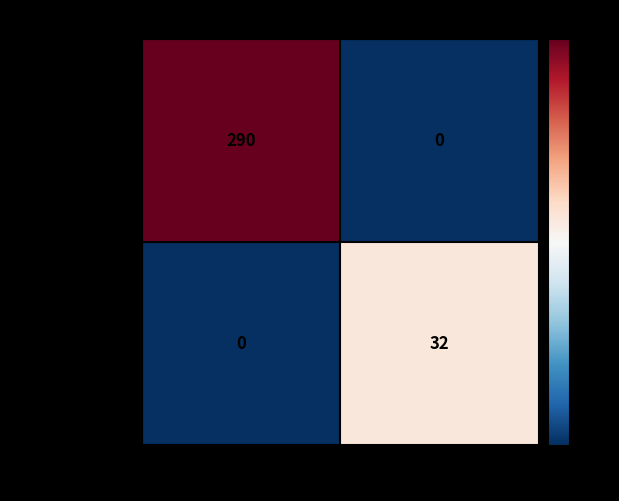

List the series in order of their peak value, lowest first.

eeaeb10a49f5df1..., 70472d9705e9c0f...